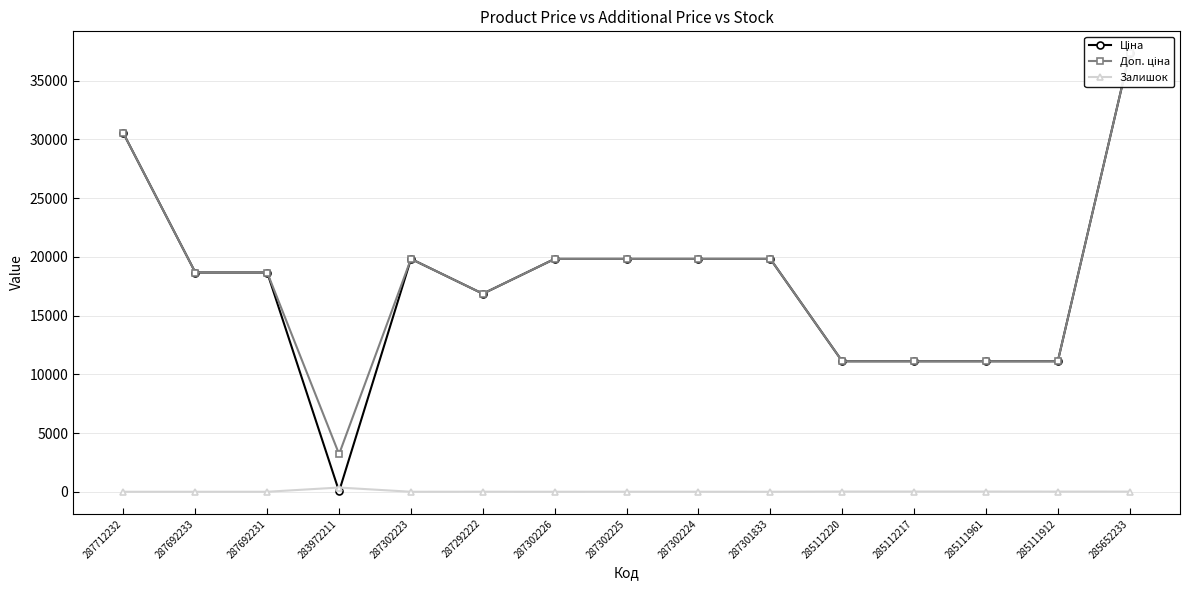

How many interior local peaks does the Залишок series have?

3